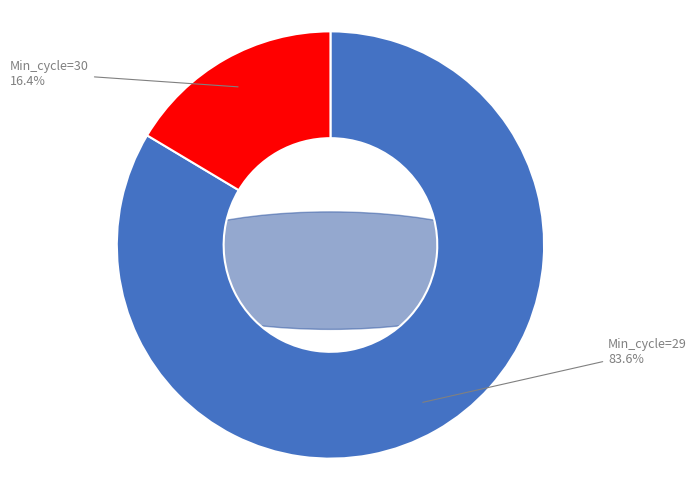

True or false: 29 accounts for 12% of the total.

False